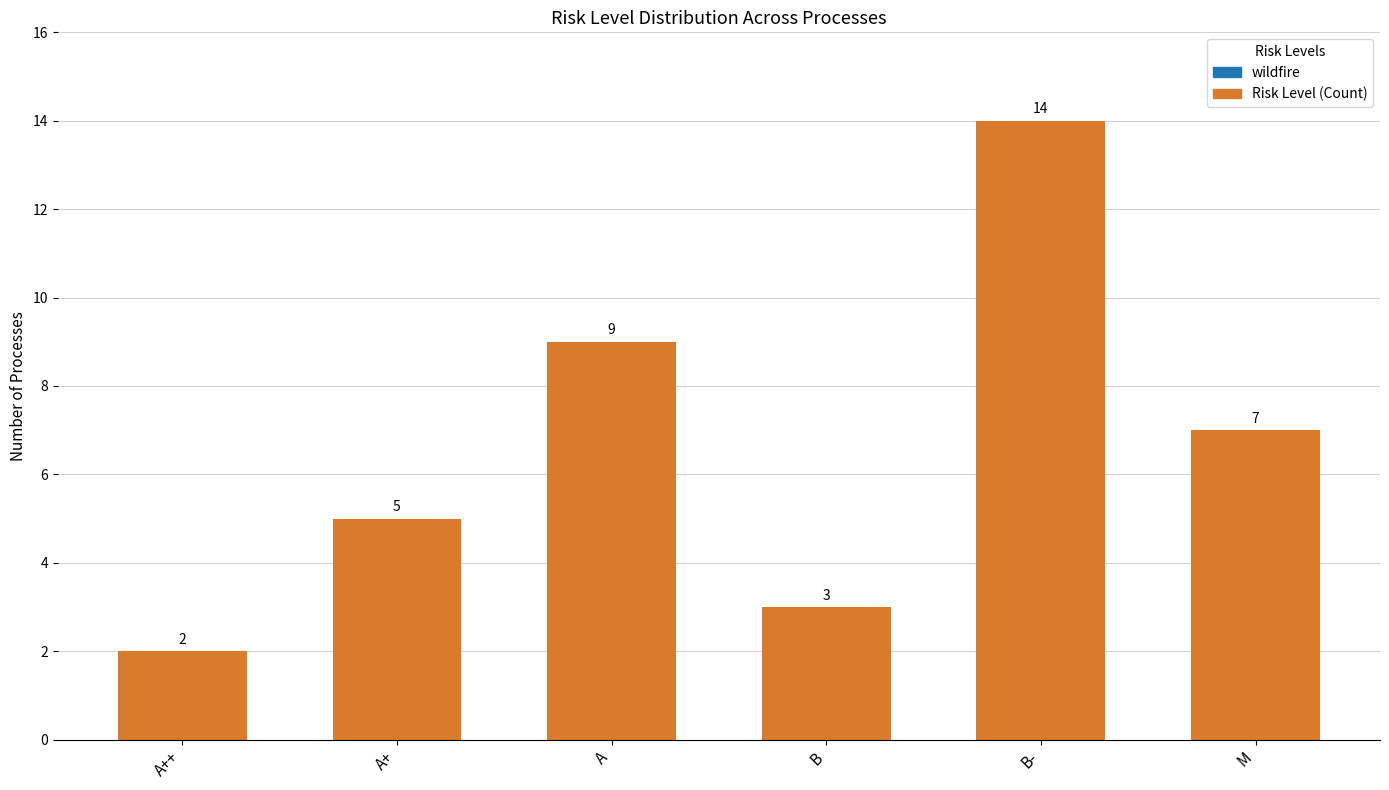

Reading right to left, list all the values displayed in this chart.

M=7	B-=14	B=3	A=9	A+=5	A++=2